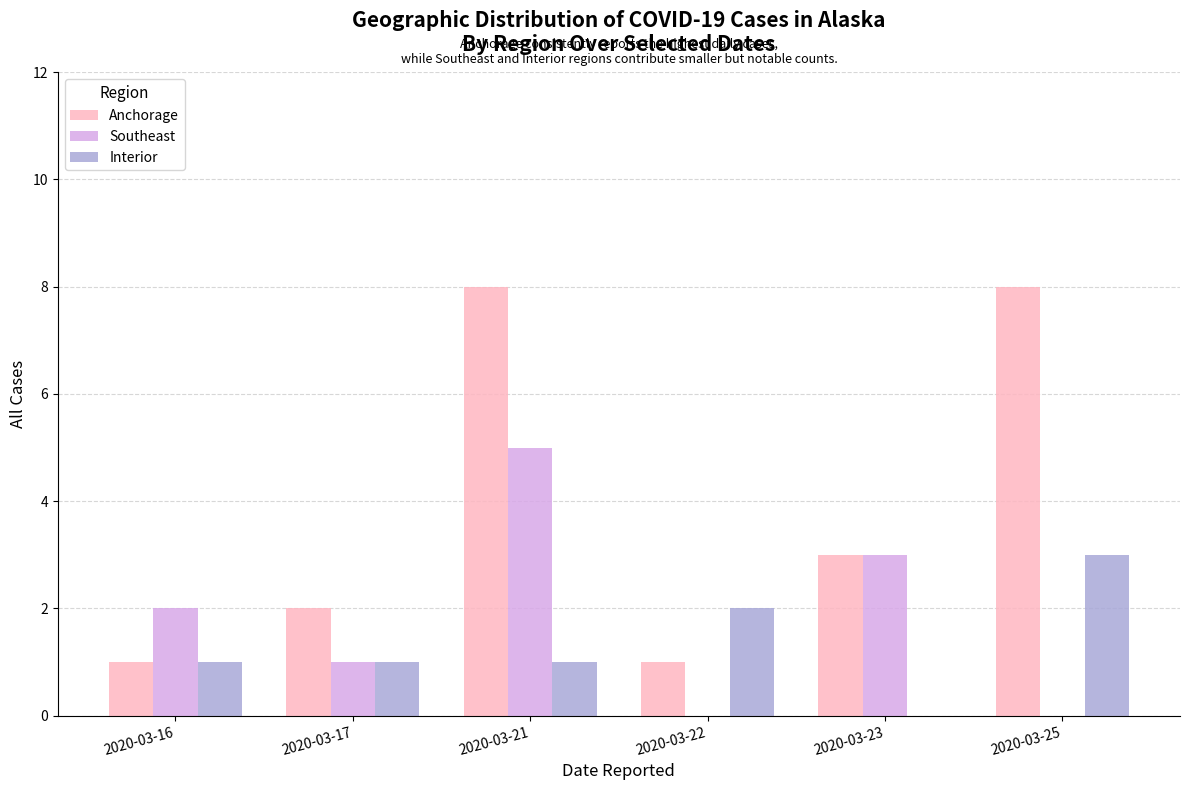

Which series has the largest total across all categories?

Anchorage